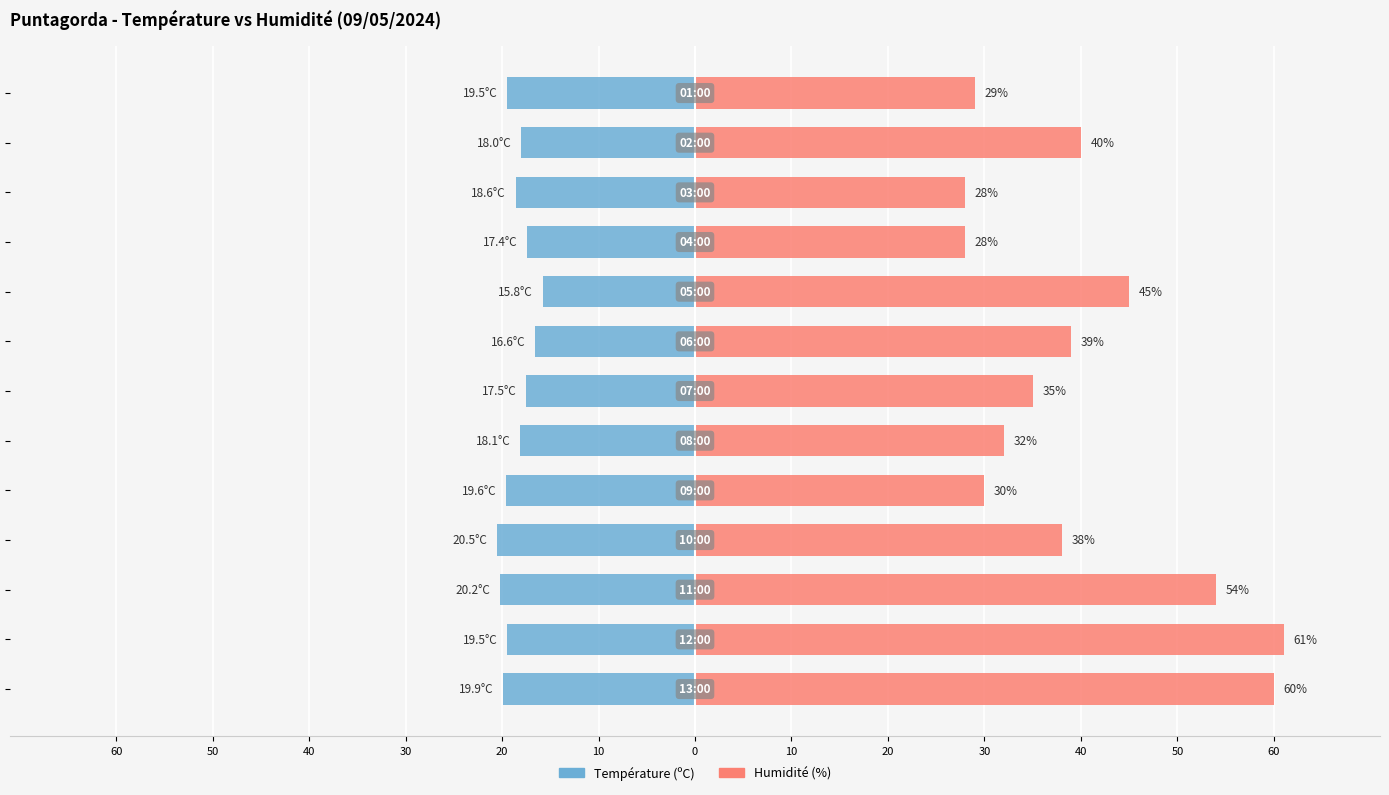

How many categories are shown in the chart?

13